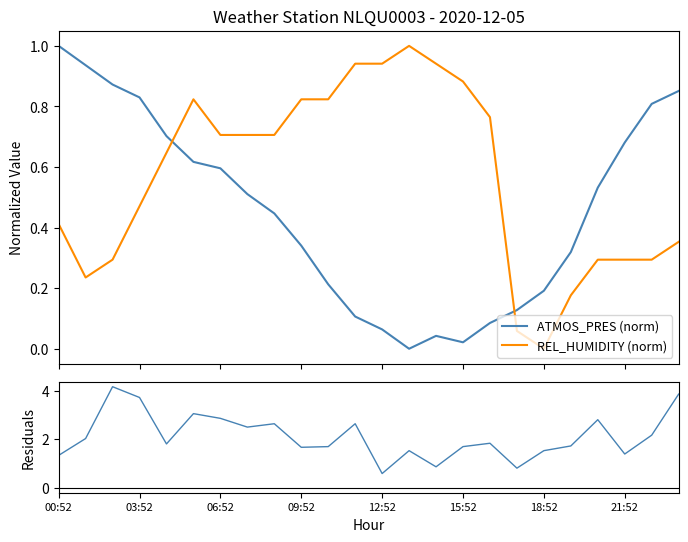

Which series ends up on top after the final intersection of ATMOS_PRES (norm) and REL_HUMIDITY (norm)?

ATMOS_PRES (norm)